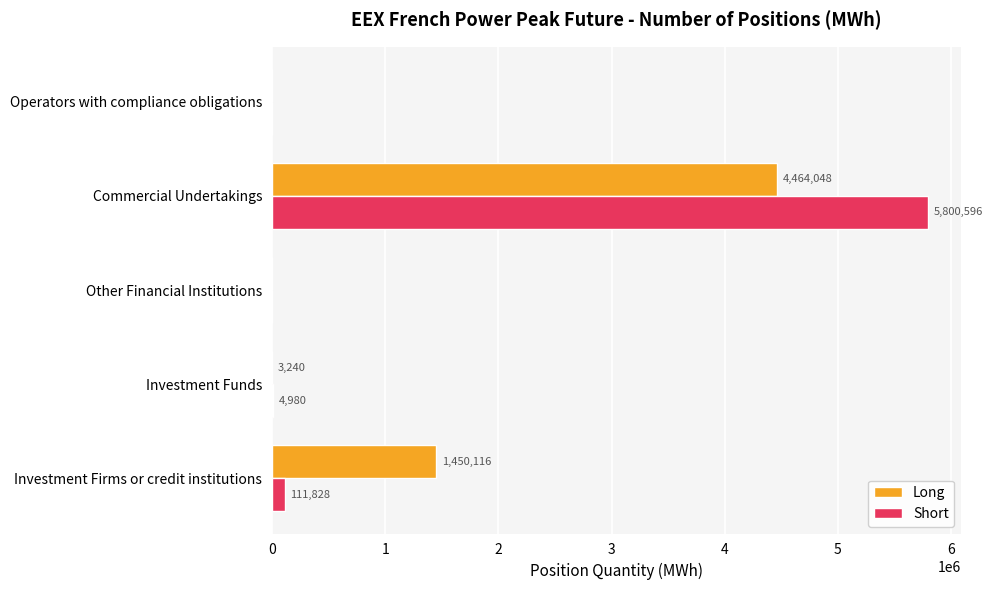

What is the total value across all series at Commercial Undertakings?

10264644